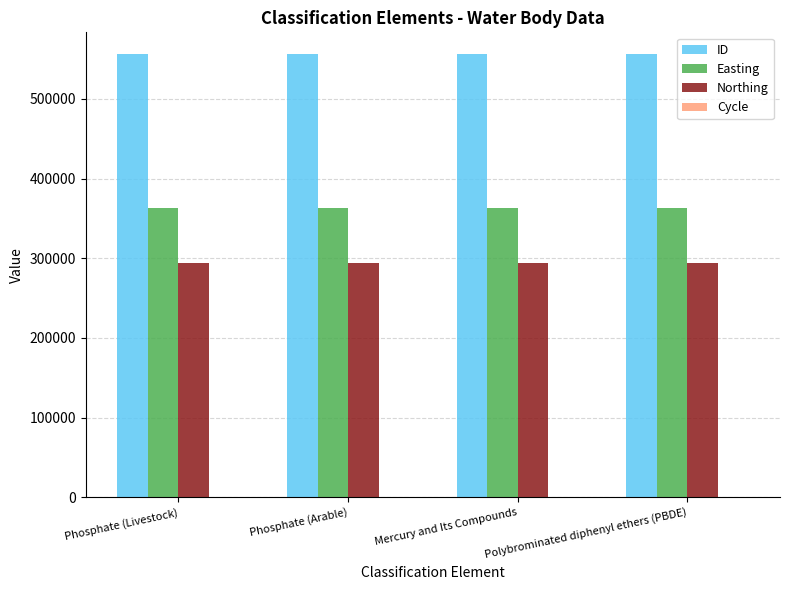

What is the maximum value for ID?

555810